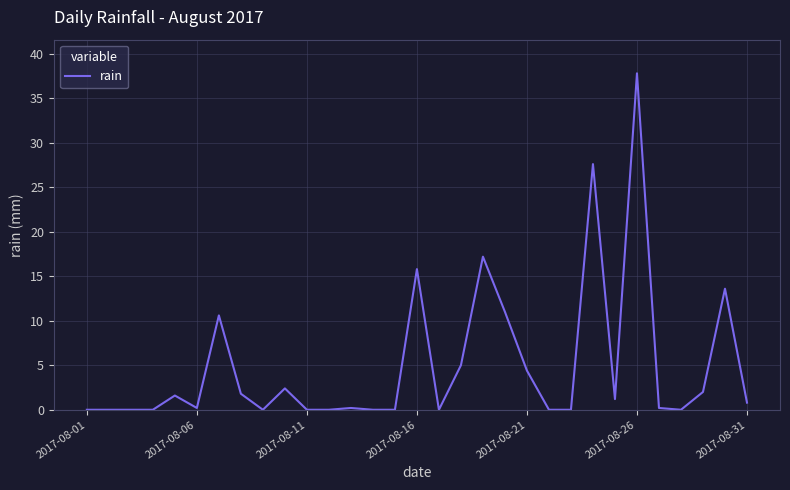

What is the greatest value displayed?

37.8